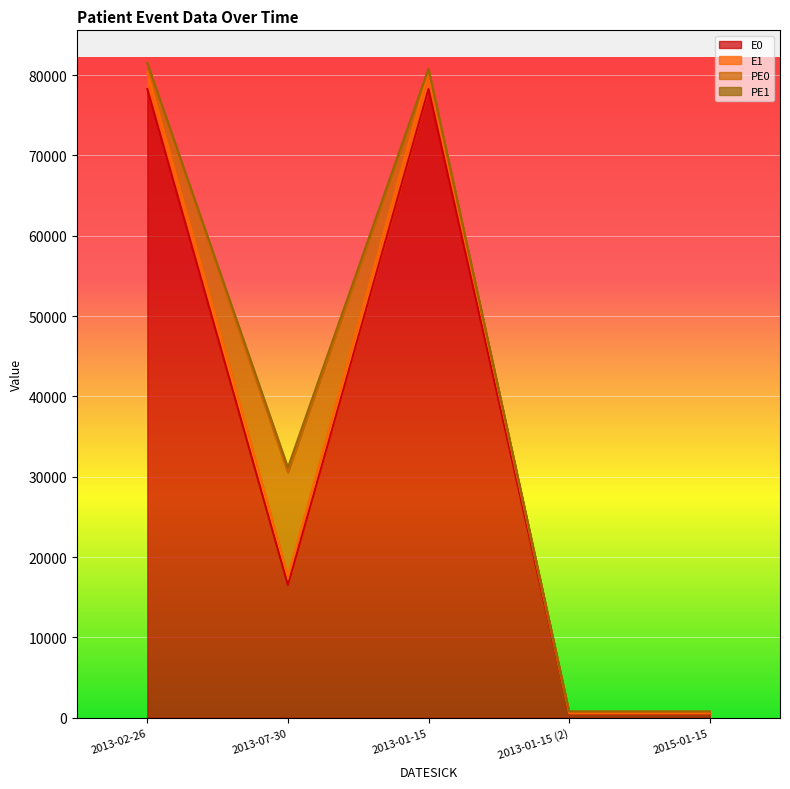

What is the label of the 3rd point from the left?

2013-01-15